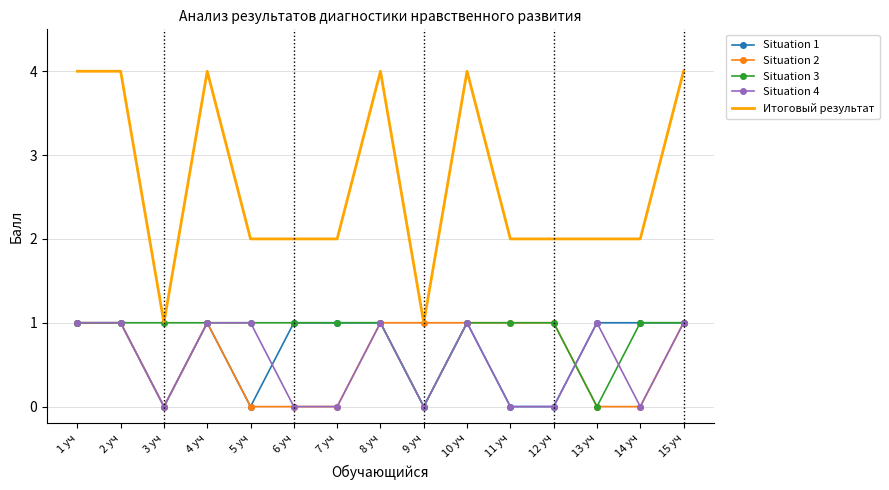

What is the maximum value shown in the chart?

4